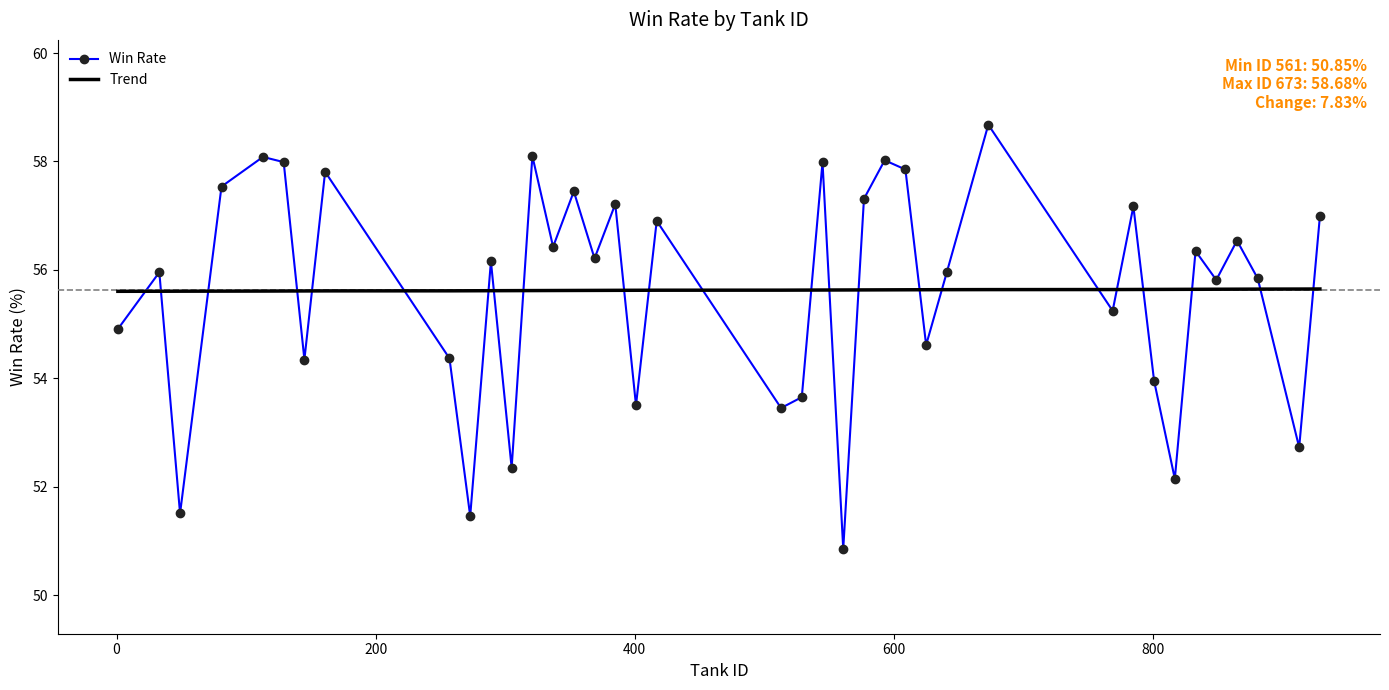

Which series has the largest range (max minus min)?

Win Rate